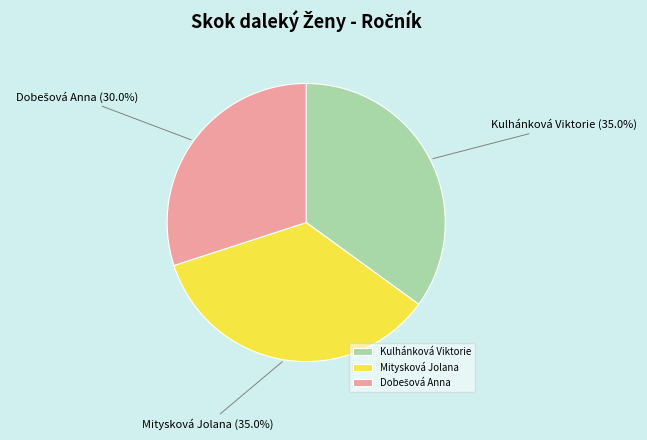

Is it true that Mitysková Jolana is 25% of the pie?

False